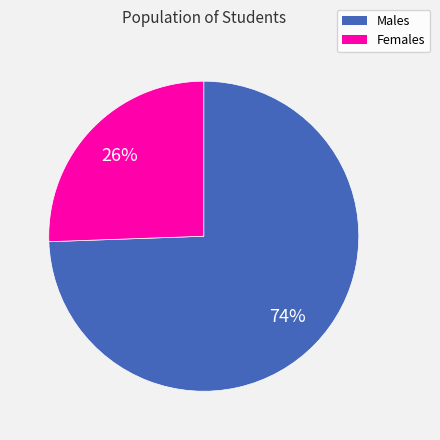

Between Females and Males, which is larger?

Males